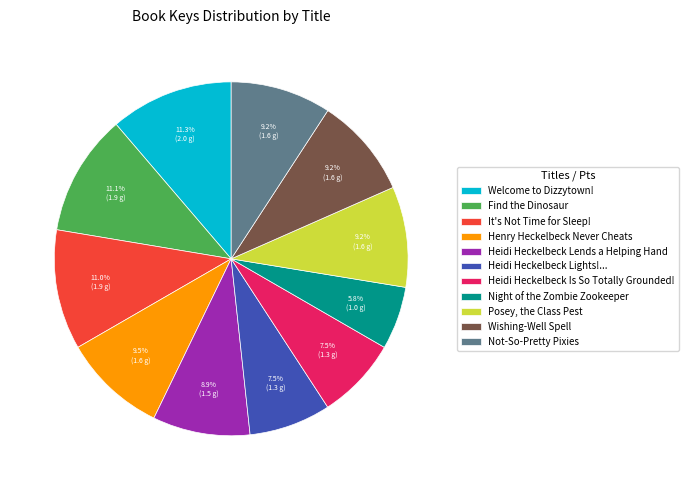

Which category has the smallest portion of the pie?

Night of the Zombie Zookeeper